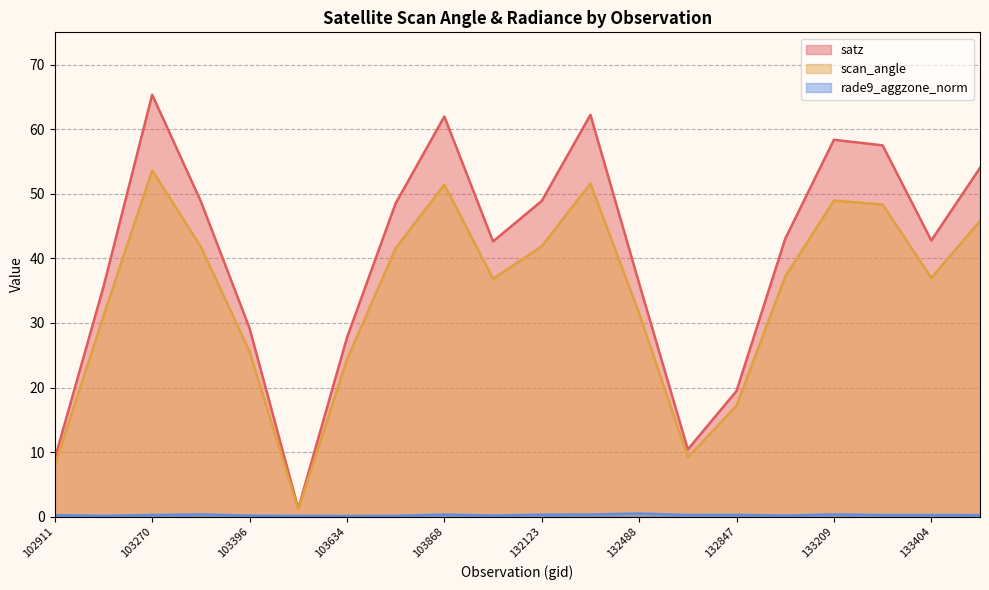

Rank the categories by scan_angle value from highest to lowest.

103270, 132296, 103868, 133209, 133223, 134124, 132123, 103278, 103752, 133027, 133404, 104346, 132488, 103031, 103396, 103634, 132847, 132669, 102911, 103515